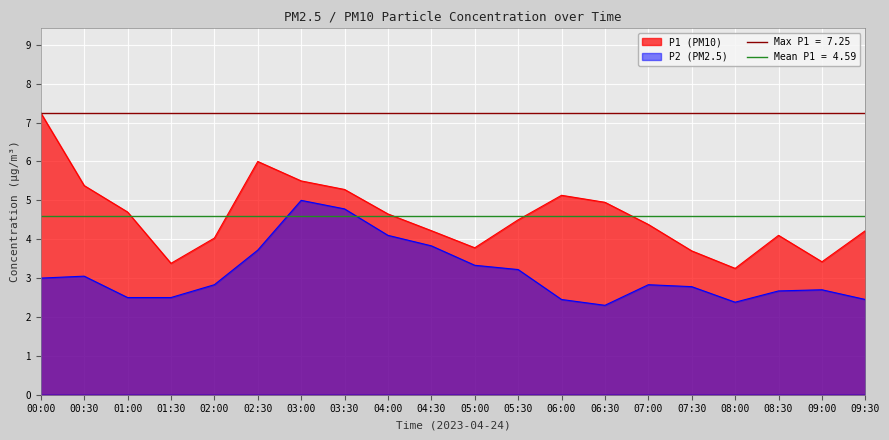

True or false: P2 has a value of 2.8 at 07:00.

True